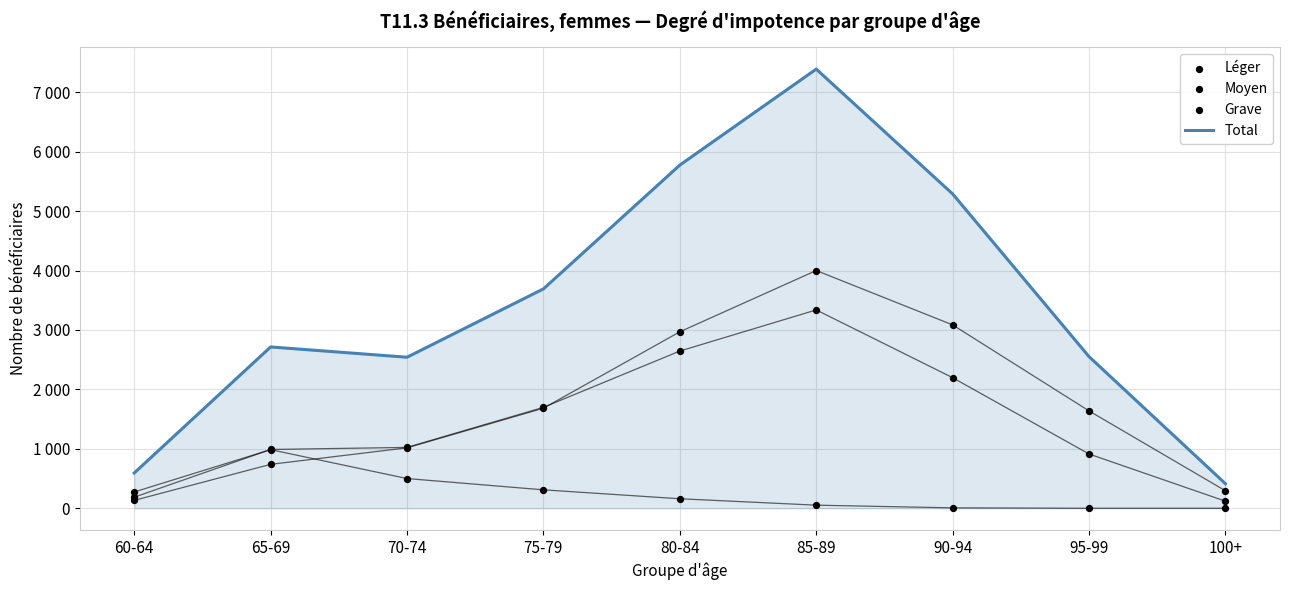

Is the value of Léger at 85-89 greater than the value of Moyen at 95-99?

No